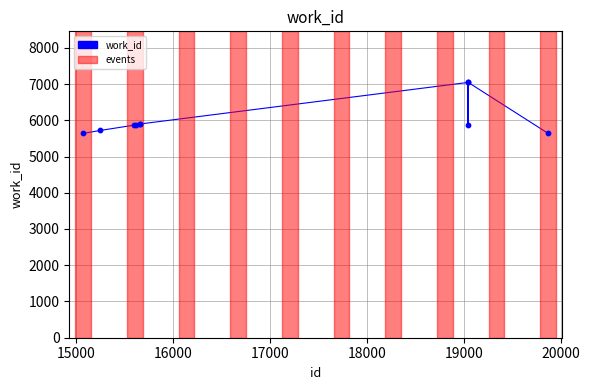

What is the maximum value shown in the chart?

7045